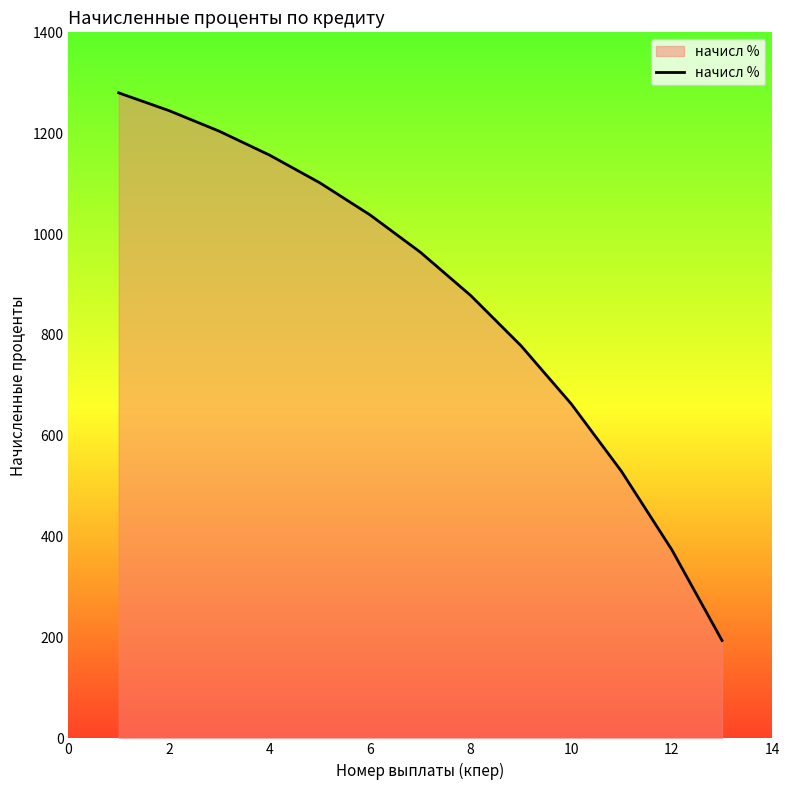

What is the minimum value shown in the chart?

194.1